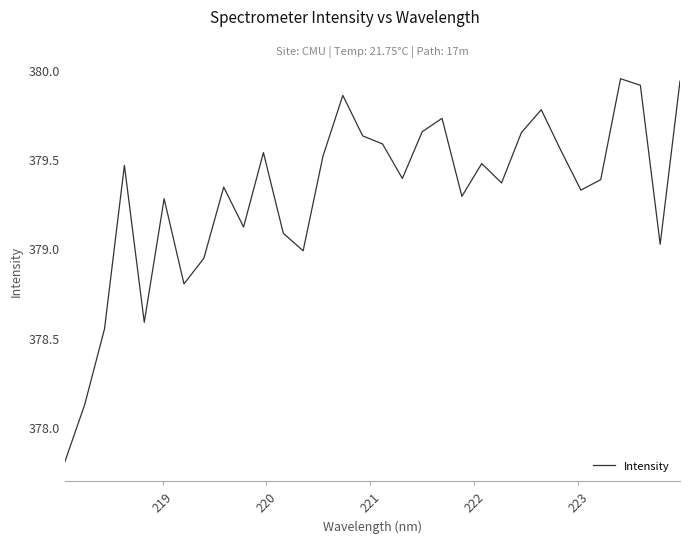

What is the difference between the maximum and minimum values?

2.1